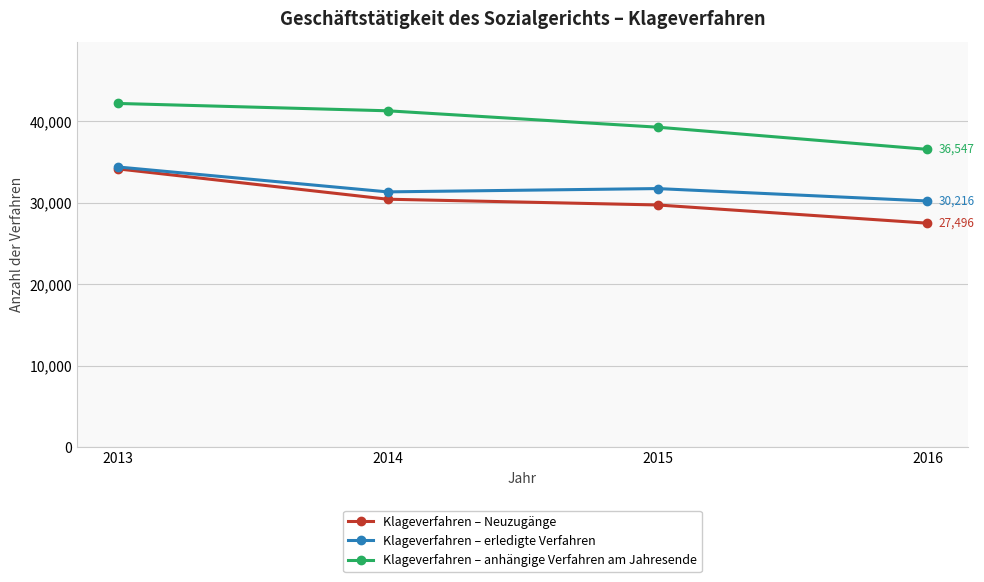

How many lines are shown in the chart?

3